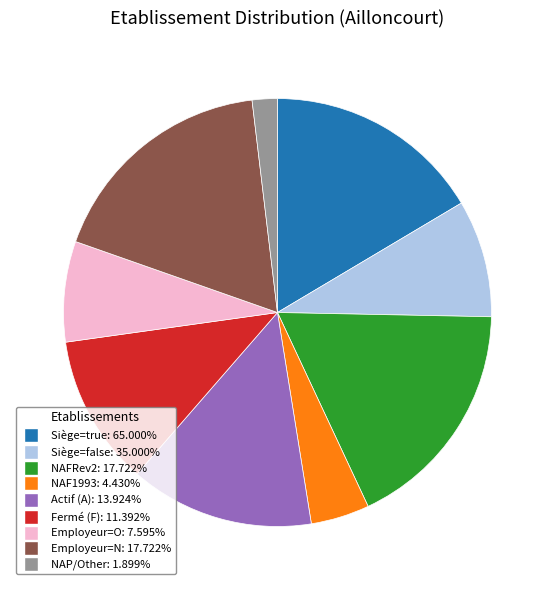

Does any single category account for the majority?

No